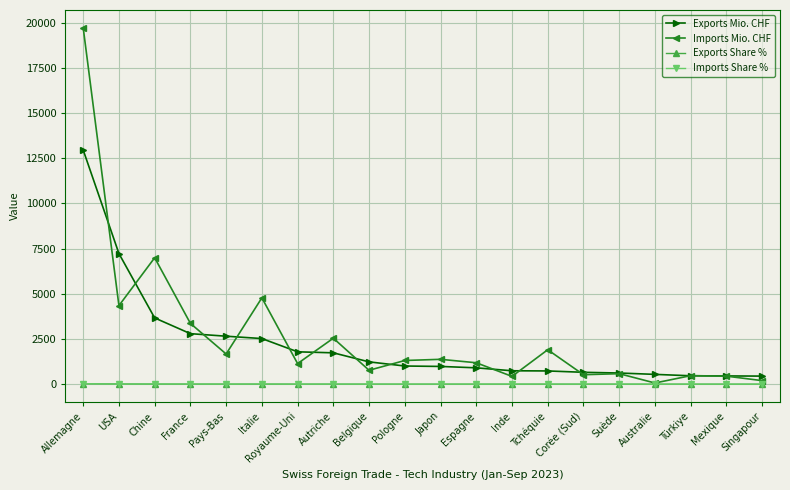

What is the average value of the Imports Mio. CHF series?

2691.4